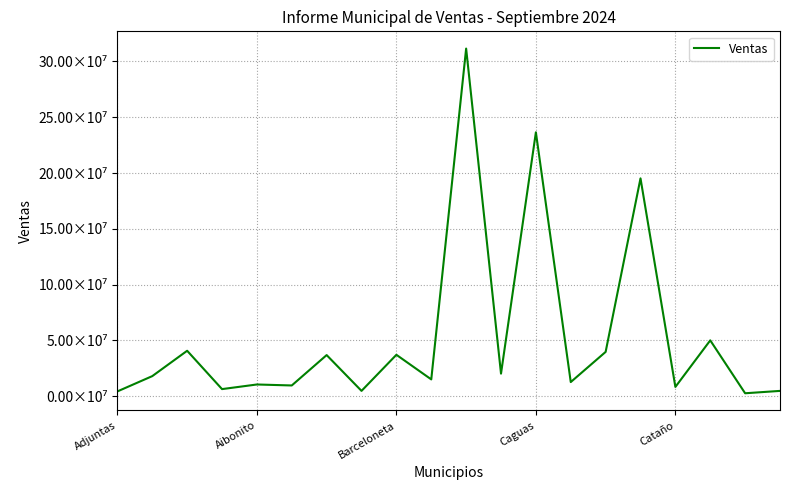

Is this an area chart (filled region under the line)?

No